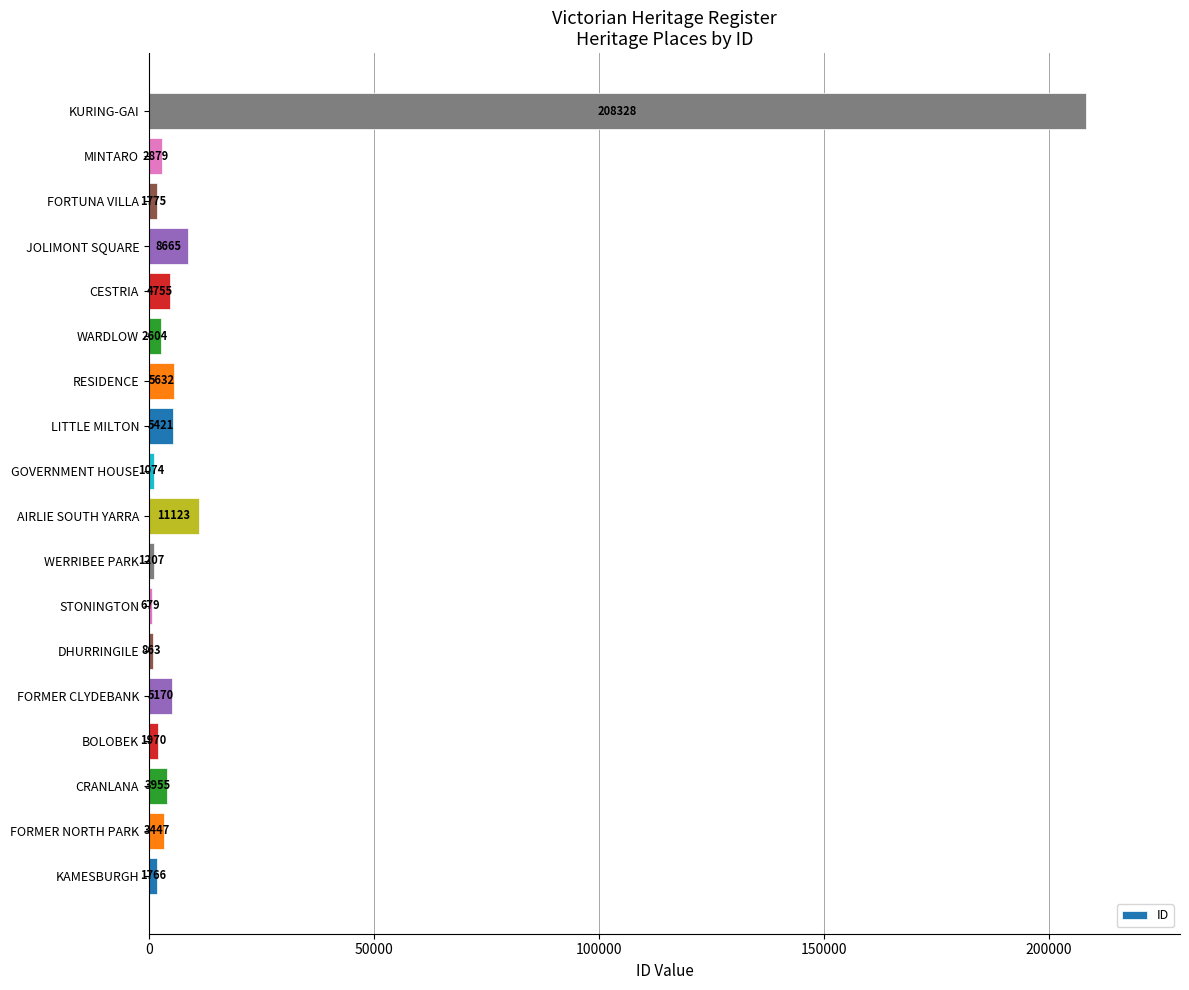

Count the number of categories in the chart.

18